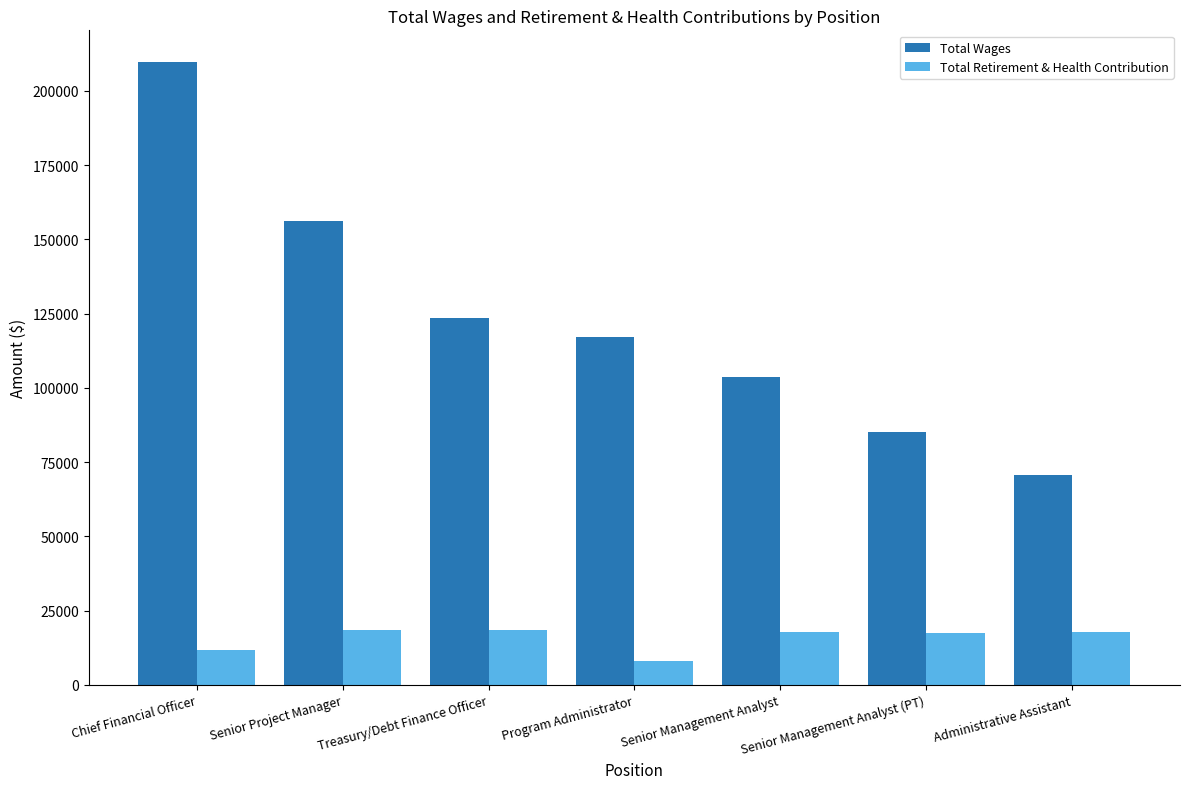

At which label does Total Retirement & Health Contribution first exceed 17689?

Senior Project Manager